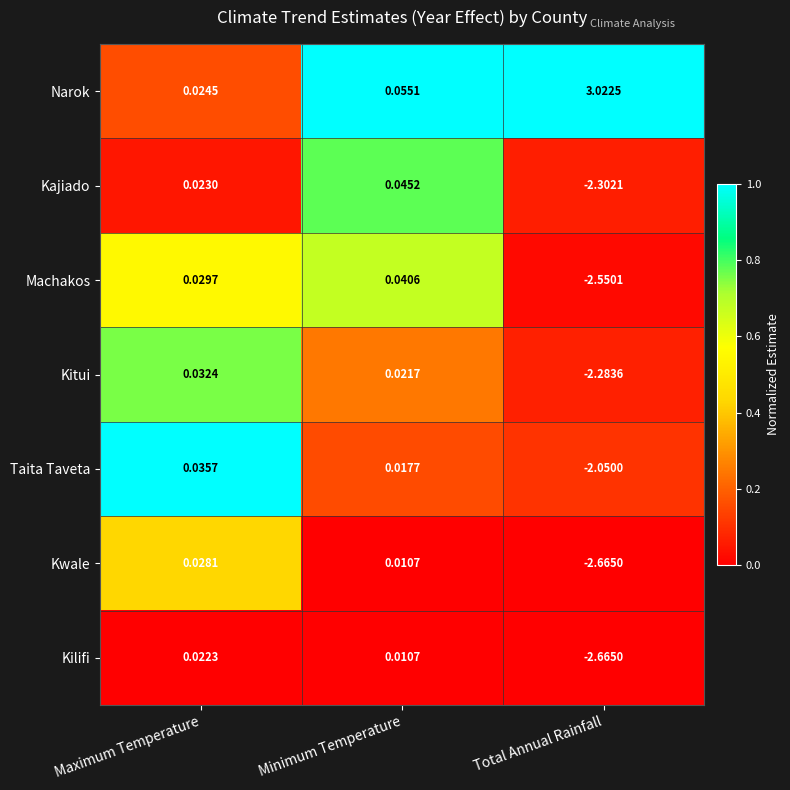

Is the value of Kitui at Total Annual Rainfall greater than the value of Machakos at Minimum Temperature?

No